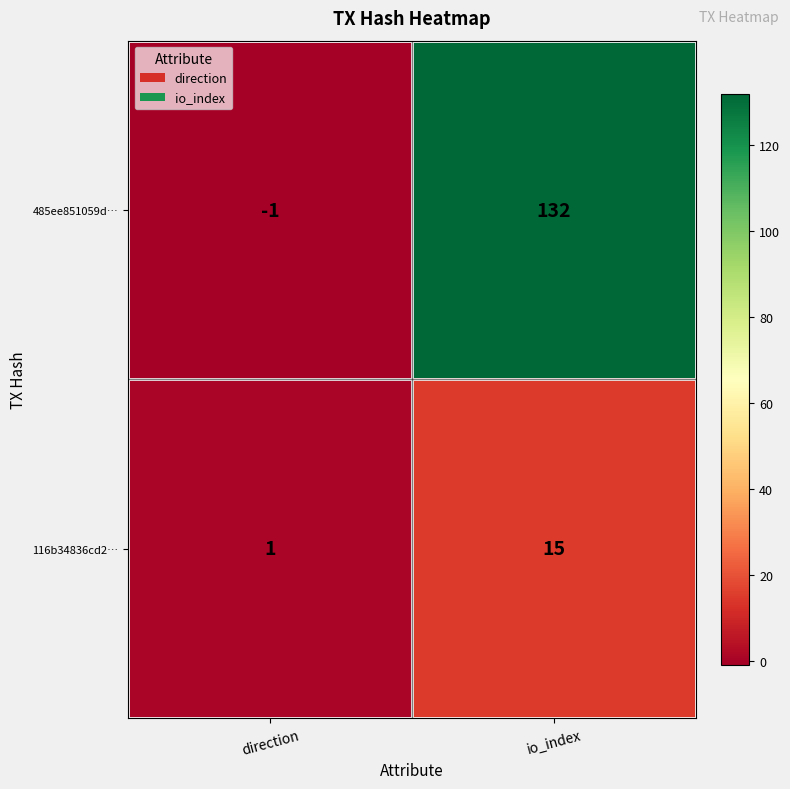

Which label corresponds to the largest value in the chart?

io_index